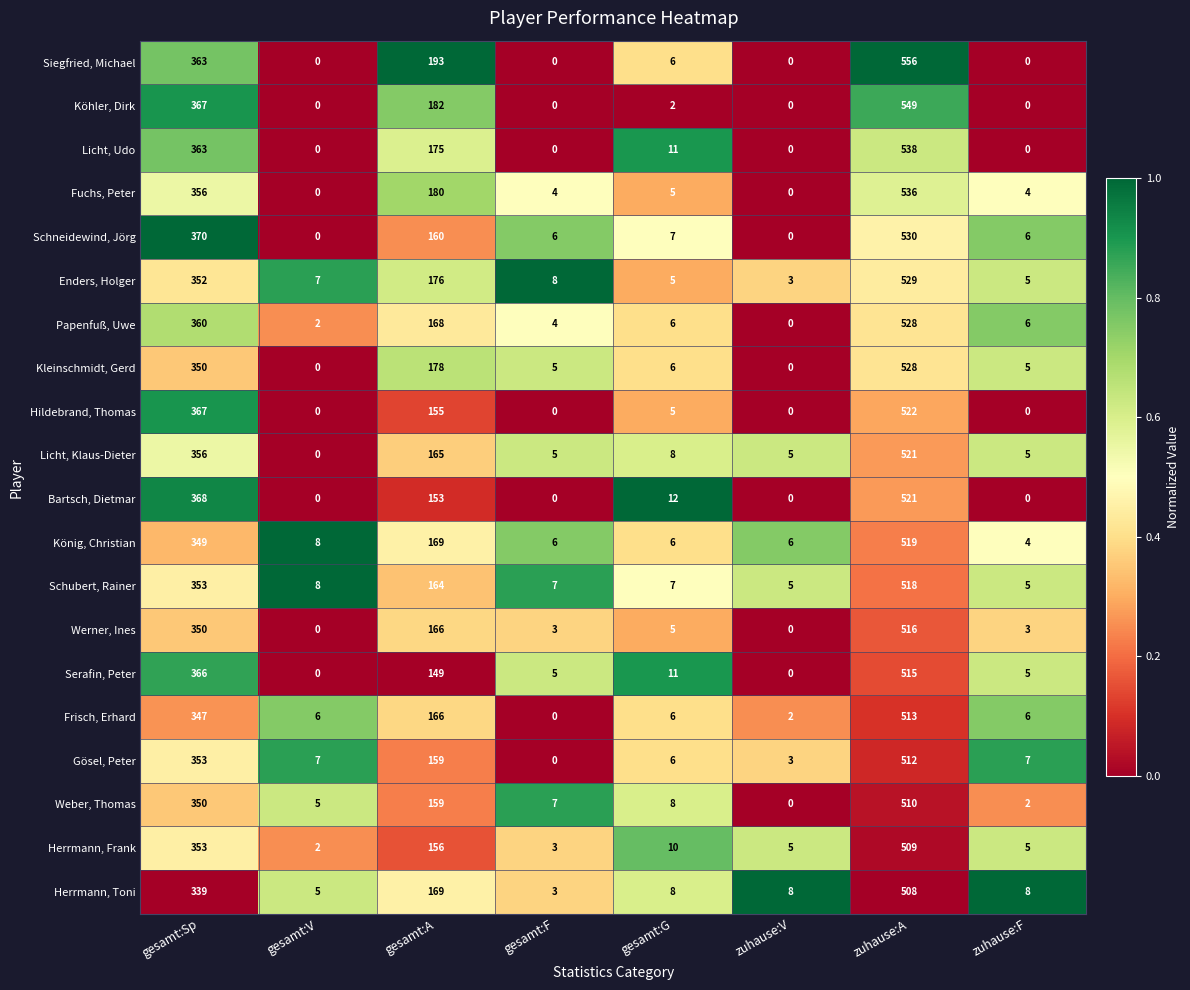

Where is Schubert, Rainer nearest to the value 261?

gesamt:Sp